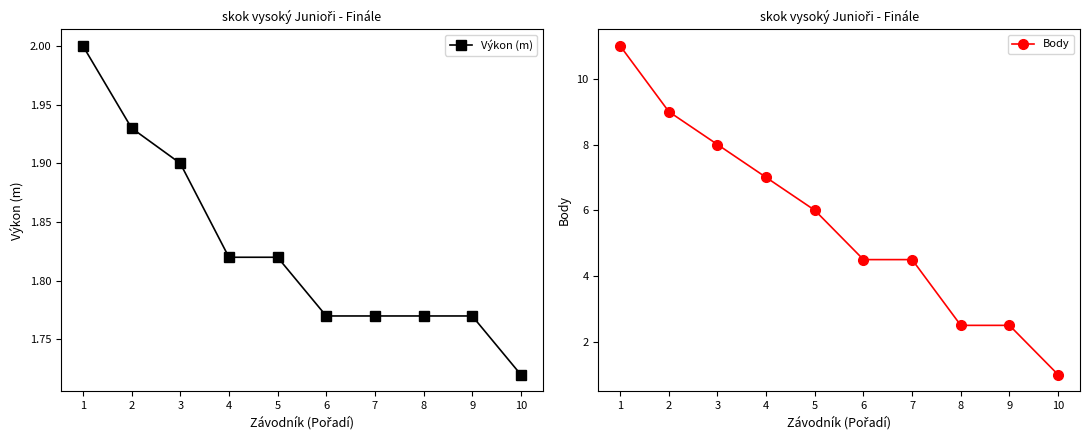

At how many categories does at least one series exceed 10?

1